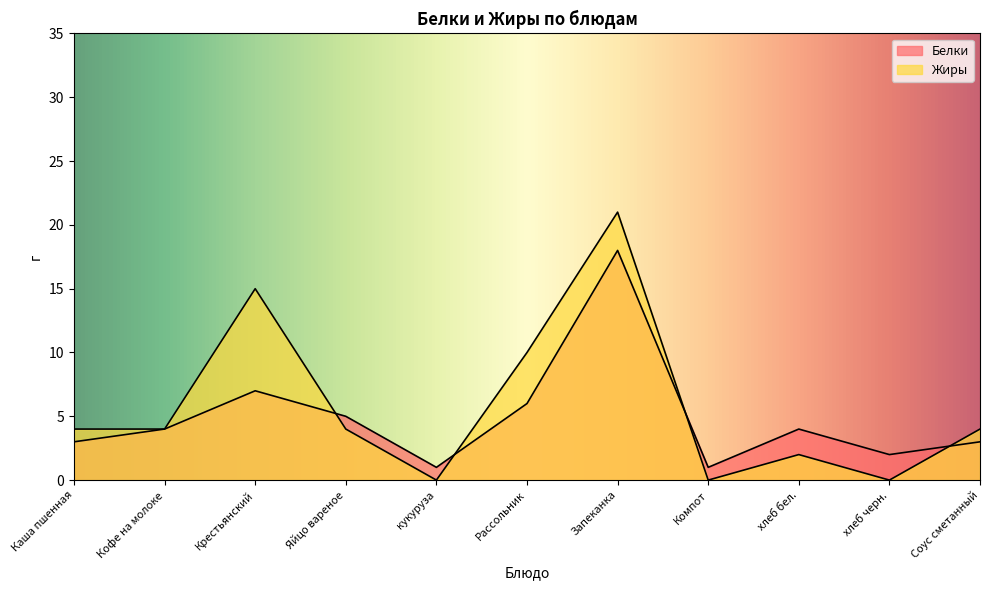

Rank the series by their maximum value, from highest to lowest.

Жиры, Белки